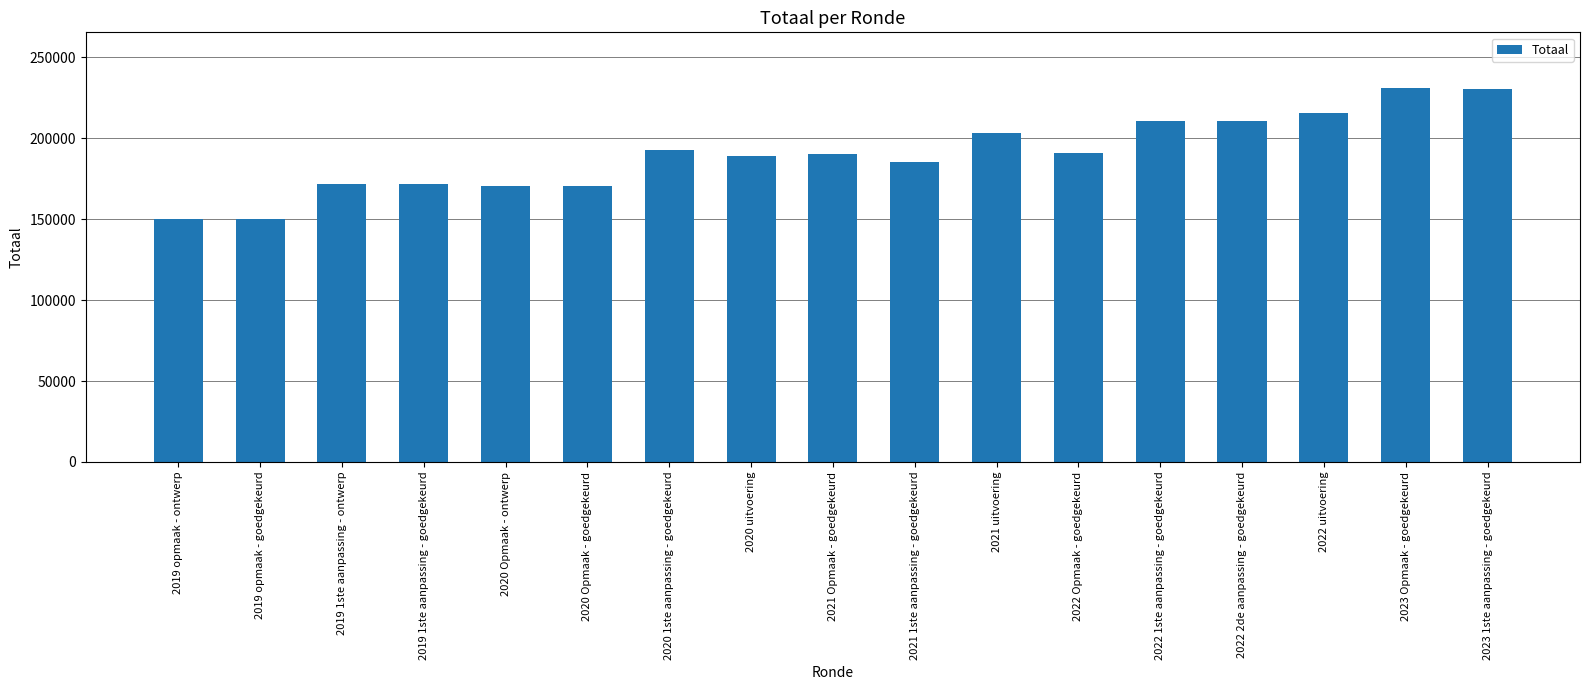

How many categories are shown in the chart?

17